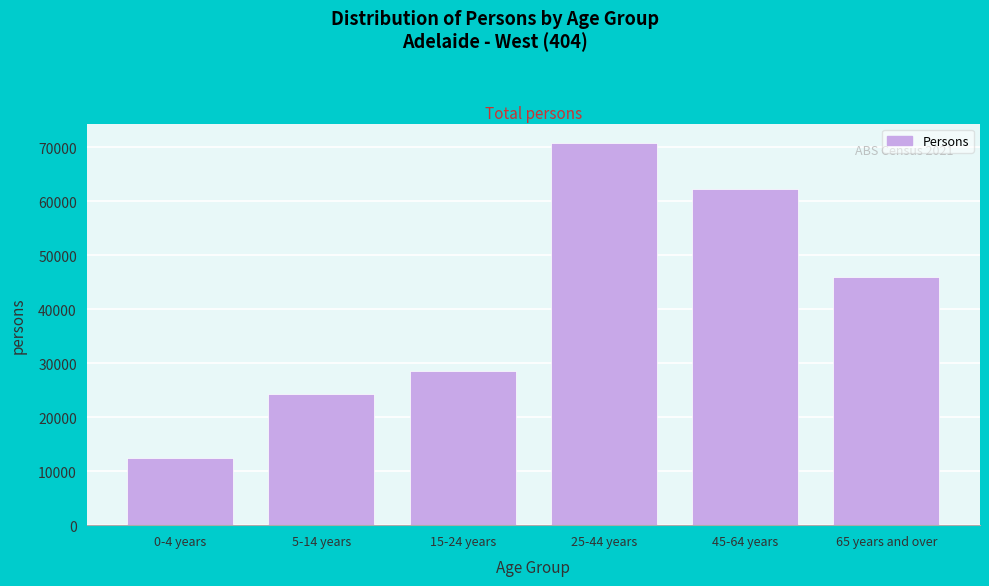

Reading right to left, extract all data points from this chart.

65 years and over=46012	45-64 years=62134	25-44 years=70801	15-24 years=28569	5-14 years=24309	0-4 years=12519